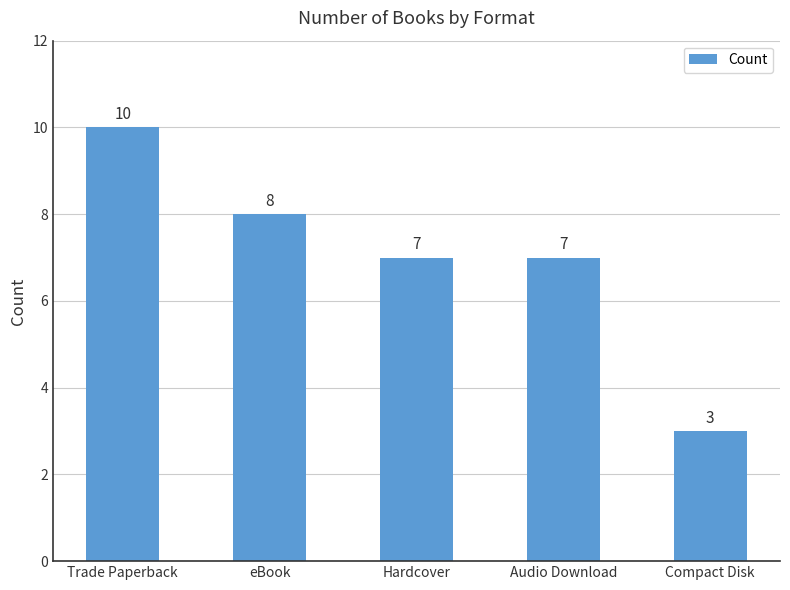

Between Compact Disk and Hardcover, which is larger?

Hardcover